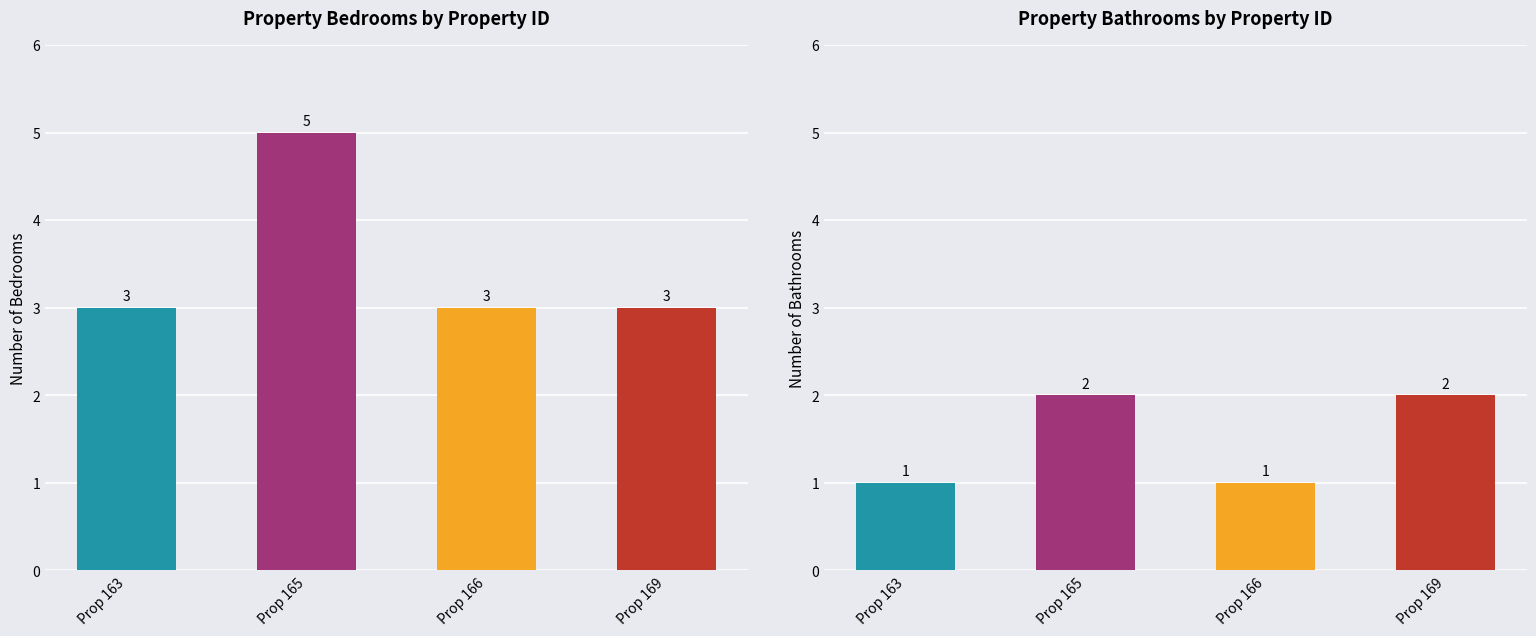

Reading left to right, list all the values displayed in this chart.

Bedrooms: 3	5	3	3
Bathrooms: 1	2	1	2